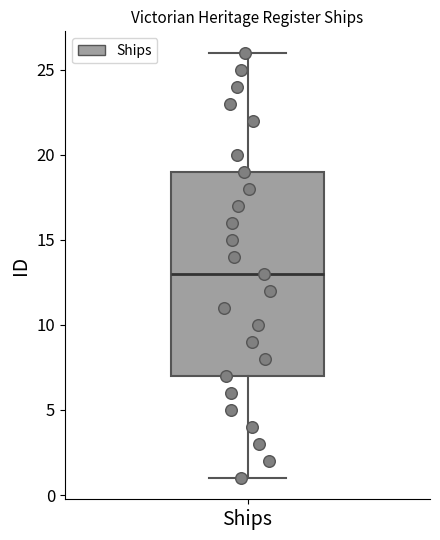

Where is the upper edge of the box for Ships on the y-axis? The values are not printed on the chart, so give them approximately, as read against the axis.

19